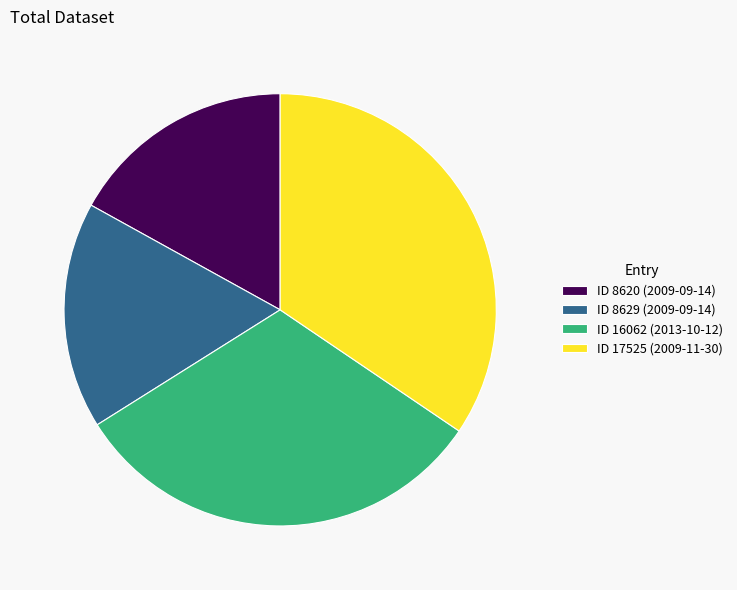

Is the sum of ID 17525 (2009-11-30) and ID 8629 (2009-09-14) greater than half?

Yes